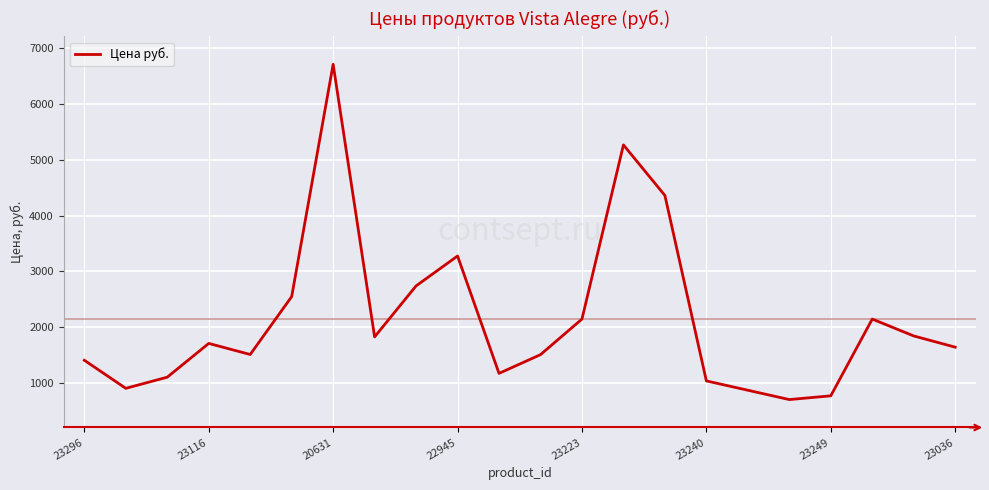

True or false: there are more than 0 points higher than both neighbors.

True